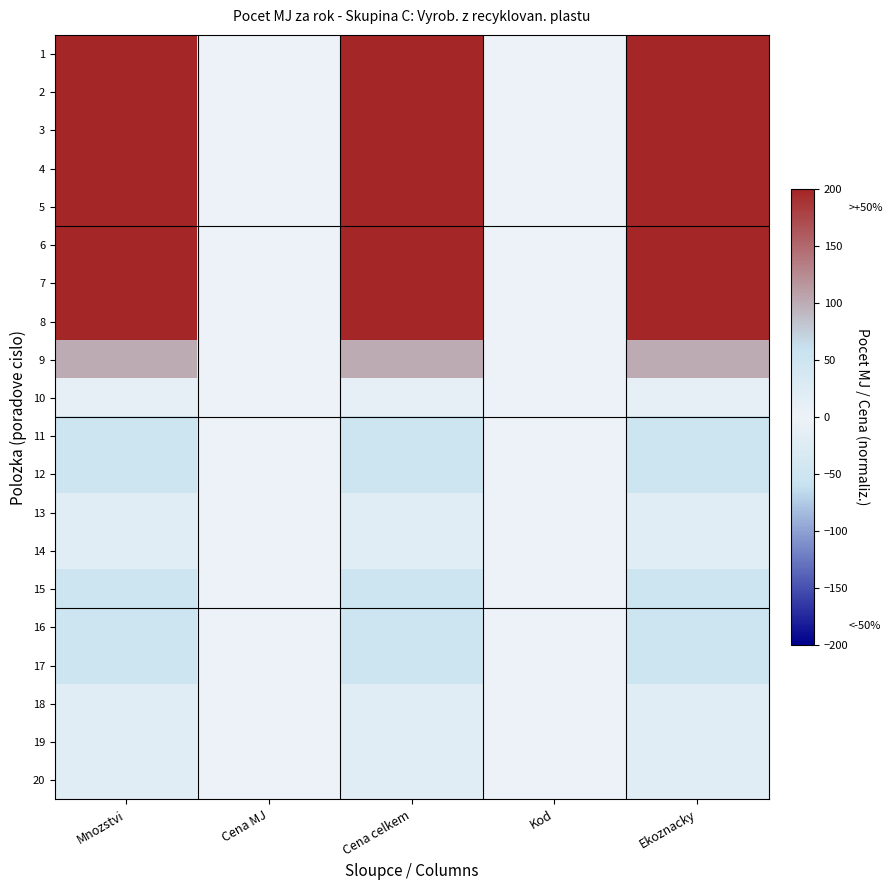

Reading right to left, extract all data points from this chart.

1: Ekoznacky=200	Kod=0	Cena celkem=200	Cena MJ=0	Mnozstvi=200
2: Ekoznacky=200	Kod=0	Cena celkem=200	Cena MJ=0	Mnozstvi=200
3: Ekoznacky=200	Kod=0	Cena celkem=200	Cena MJ=0	Mnozstvi=200
4: Ekoznacky=200	Kod=0	Cena celkem=200	Cena MJ=0	Mnozstvi=200
5: Ekoznacky=200	Kod=0	Cena celkem=200	Cena MJ=0	Mnozstvi=200
6: Ekoznacky=200	Kod=0	Cena celkem=200	Cena MJ=0	Mnozstvi=200
7: Ekoznacky=200	Kod=0	Cena celkem=200	Cena MJ=0	Mnozstvi=200
8: Ekoznacky=200	Kod=0	Cena celkem=200	Cena MJ=0	Mnozstvi=200
9: Ekoznacky=100	Kod=0	Cena celkem=100	Cena MJ=0	Mnozstvi=100
10: Ekoznacky=10	Kod=0	Cena celkem=10	Cena MJ=0	Mnozstvi=10
11: Ekoznacky=50	Kod=0	Cena celkem=50	Cena MJ=0	Mnozstvi=50
12: Ekoznacky=50	Kod=0	Cena celkem=50	Cena MJ=0	Mnozstvi=50
13: Ekoznacky=20	Kod=0	Cena celkem=20	Cena MJ=0	Mnozstvi=20
14: Ekoznacky=20	Kod=0	Cena celkem=20	Cena MJ=0	Mnozstvi=20
15: Ekoznacky=50	Kod=0	Cena celkem=50	Cena MJ=0	Mnozstvi=50
16: Ekoznacky=50	Kod=0	Cena celkem=50	Cena MJ=0	Mnozstvi=50
17: Ekoznacky=50	Kod=0	Cena celkem=50	Cena MJ=0	Mnozstvi=50
18: Ekoznacky=20	Kod=0	Cena celkem=20	Cena MJ=0	Mnozstvi=20
19: Ekoznacky=20	Kod=0	Cena celkem=20	Cena MJ=0	Mnozstvi=20
20: Ekoznacky=20	Kod=0	Cena celkem=20	Cena MJ=0	Mnozstvi=20